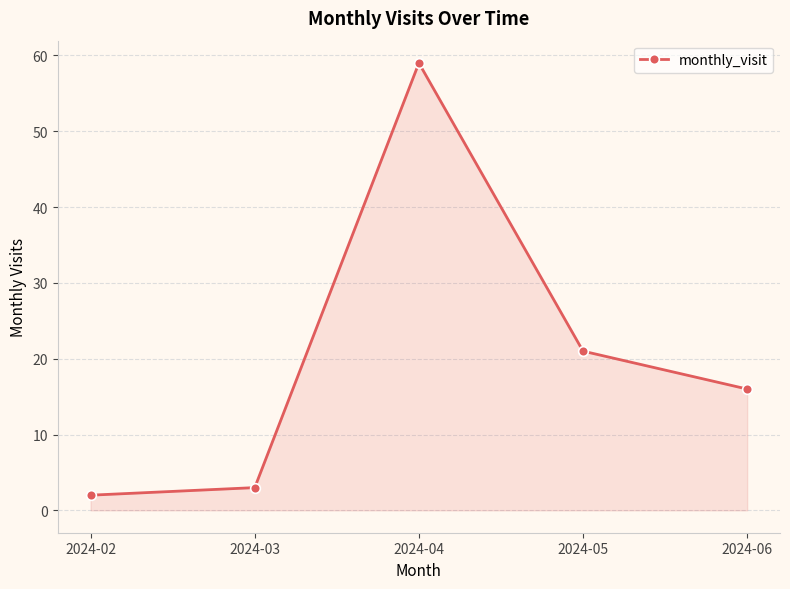

What is the minimum value shown in the chart?

2